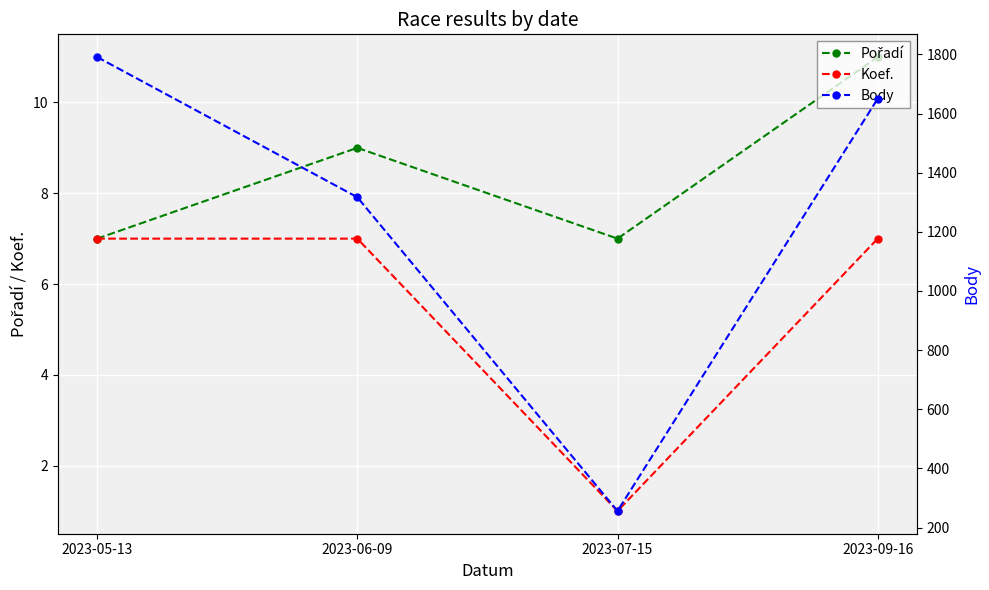

Is it true that Pořadí equals 7 at 2023-07-15?

True